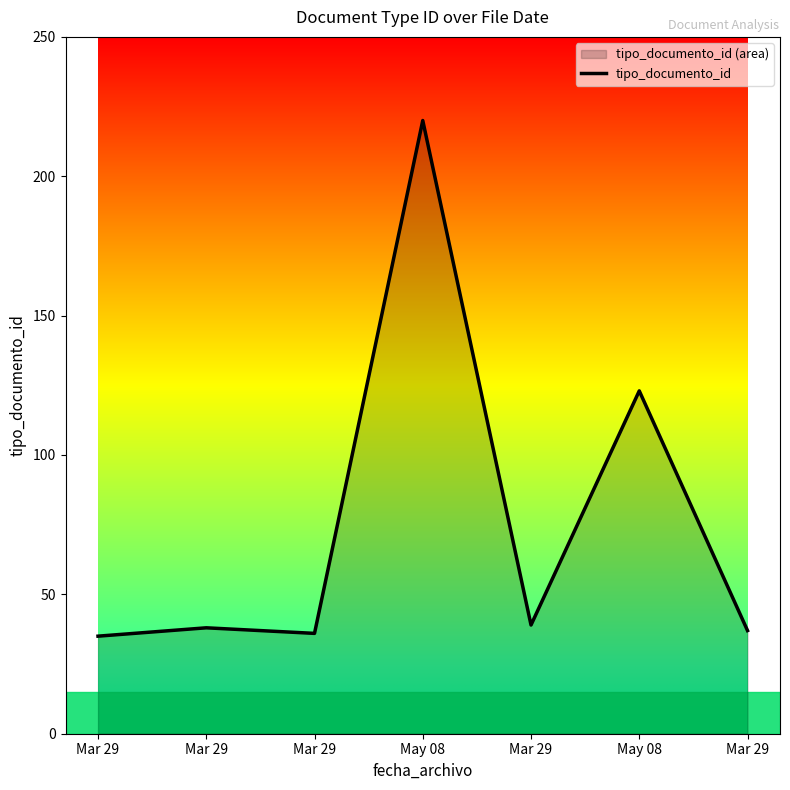

Where is the first local maximum?

Mar 29